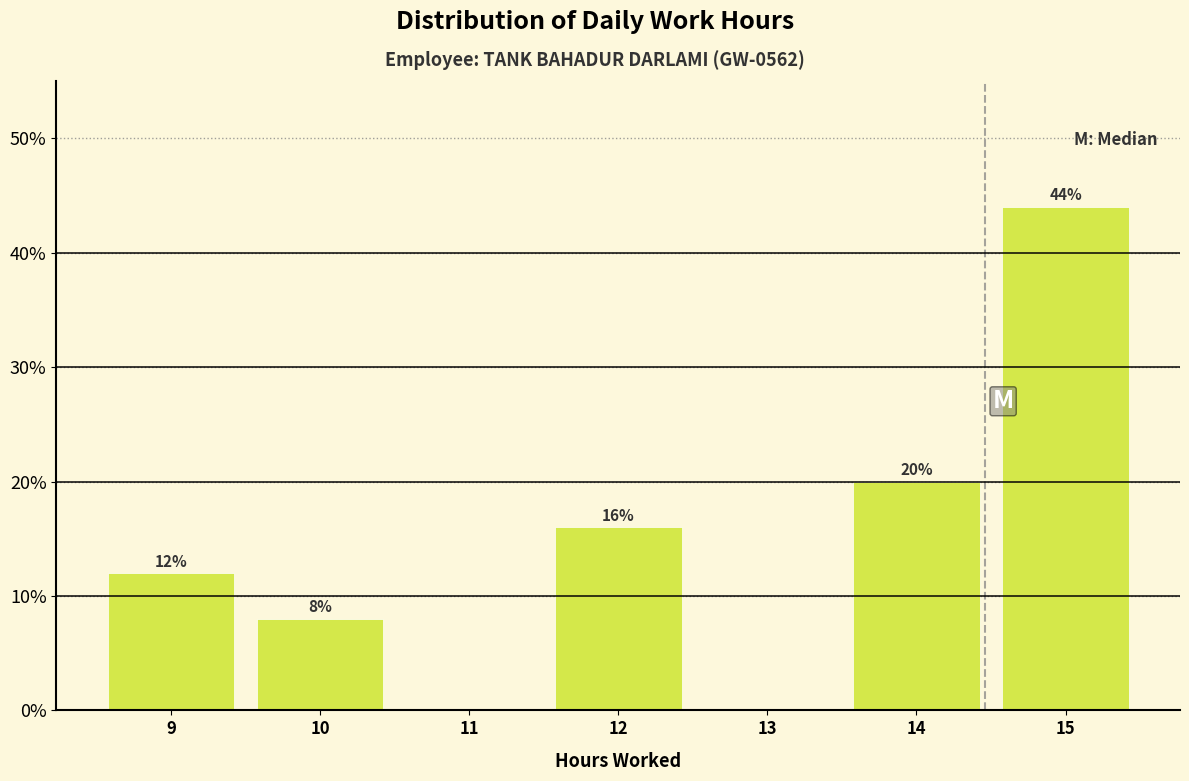

Over which range of the x-axis is the bar tallest?

14.5 to 15.5